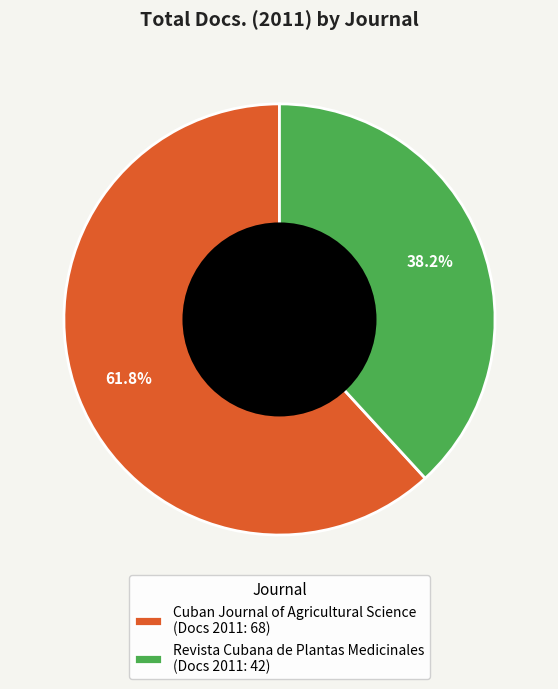

How much of the chart is everything except Cuban Journal of Agricultural Science?

38.2%